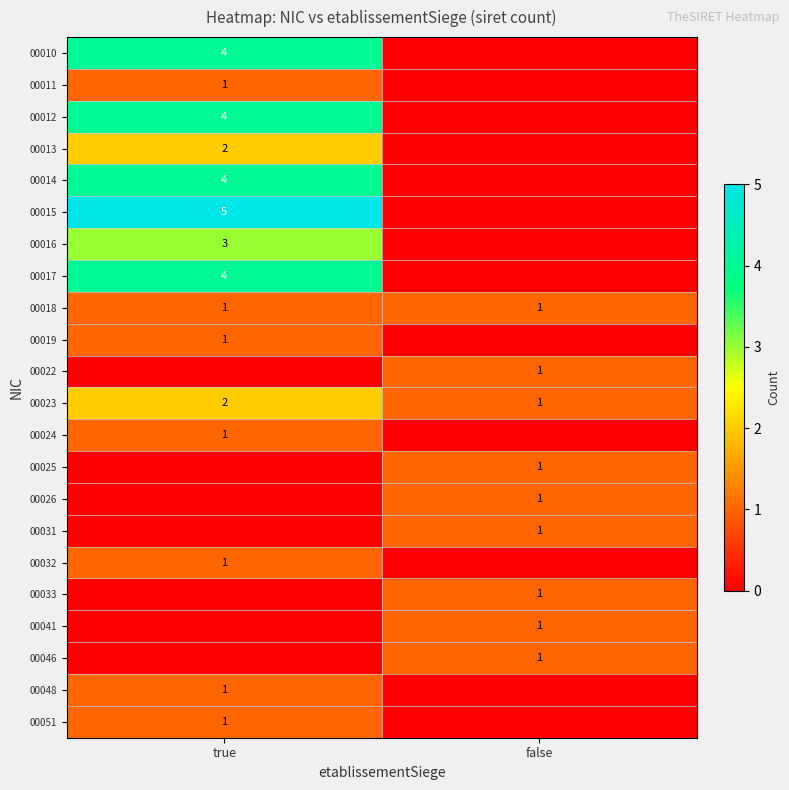

Between true and false, which is larger?

true